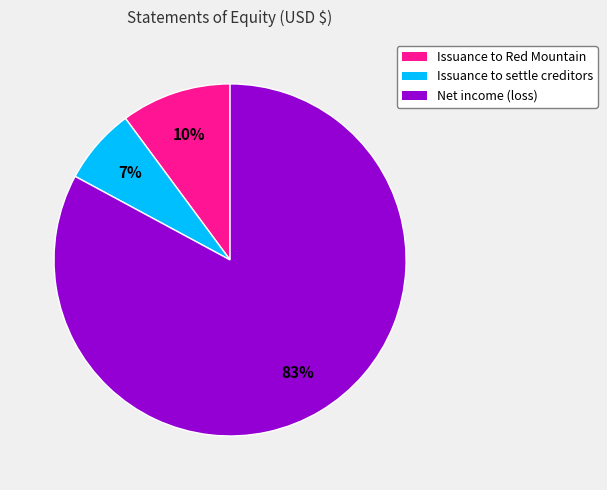

To the nearest percent, what is the average slice percentage?

33%